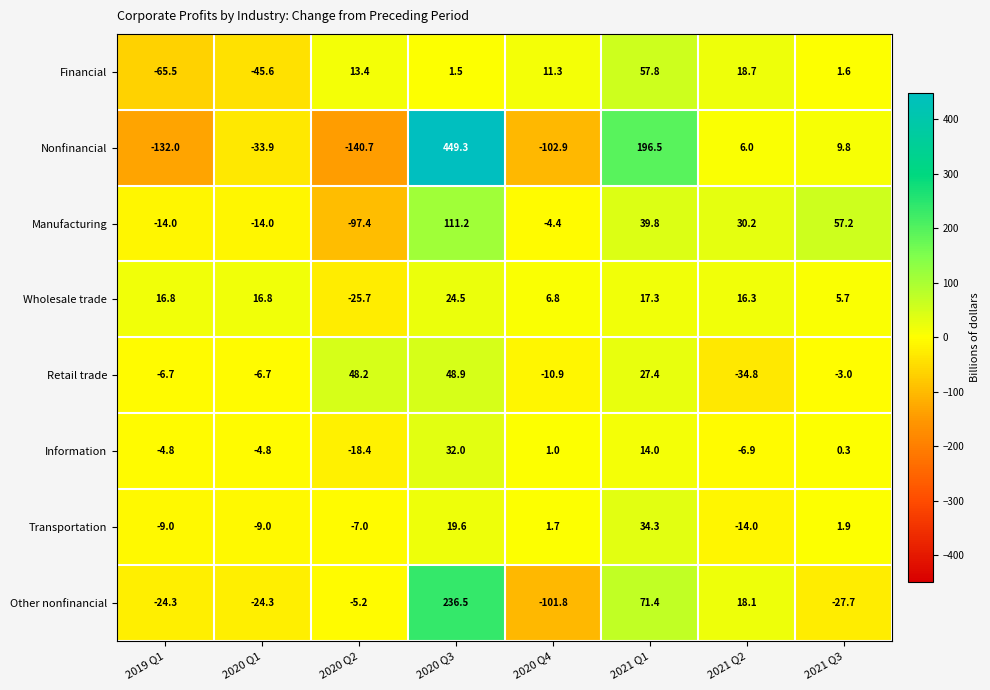

What is the difference between the Other nonfinancial values at 2021 Q3 and 2019 Q1?

3.4